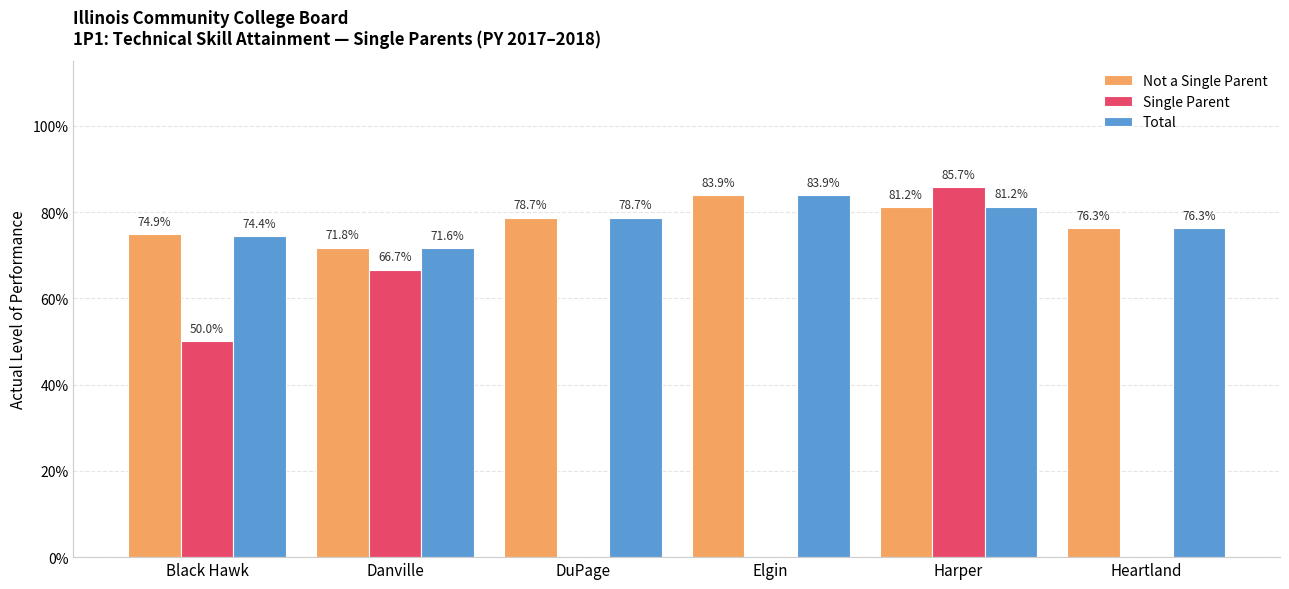

Between Elgin and Danville, which is larger?

Elgin